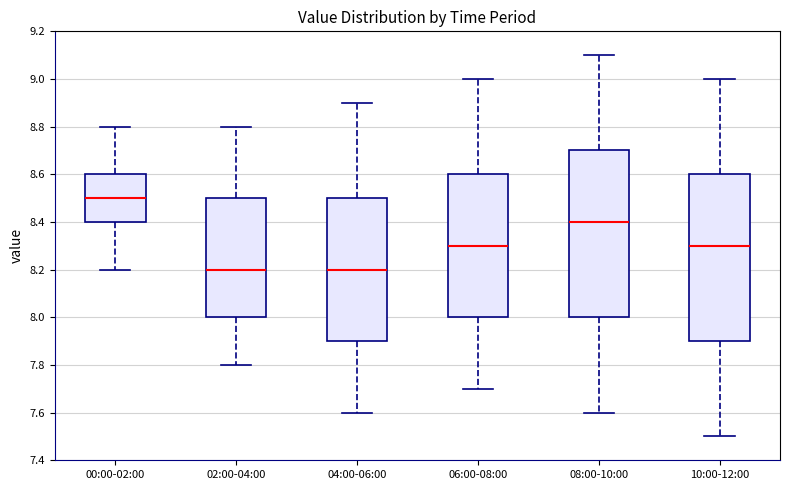

Where is the upper edge of the box for 00:00-02:00 on the y-axis? The values are not printed on the chart, so give them approximately, as read against the axis.

8.6